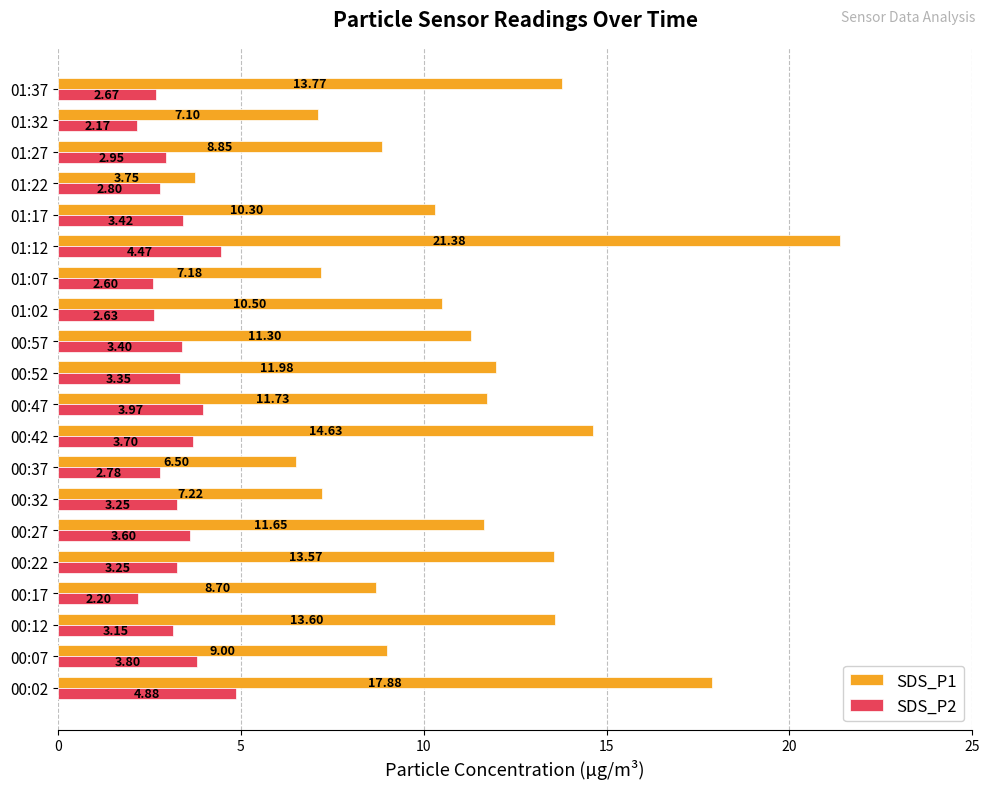

Which series has the widest spread of values?

SDS_P1